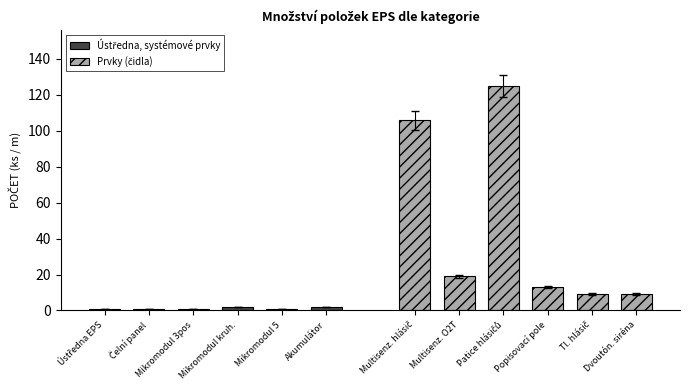

Where is Ústředna, systémové prvky nearest to the value 1?

Ústředna EPS